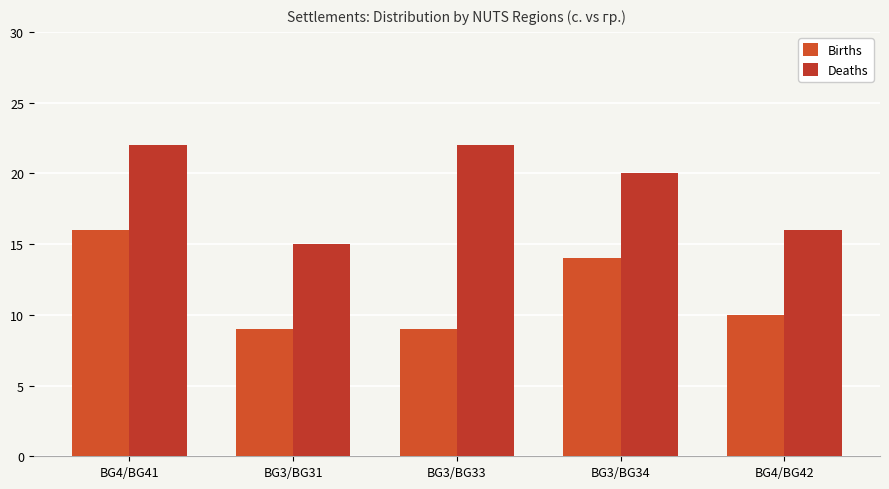

Reading left to right, extract all data points from this chart.

Births: BG4/BG41=16	BG3/BG31=9	BG3/BG33=9	BG3/BG34=14	BG4/BG42=10
Deaths: BG4/BG41=22	BG3/BG31=15	BG3/BG33=22	BG3/BG34=20	BG4/BG42=16